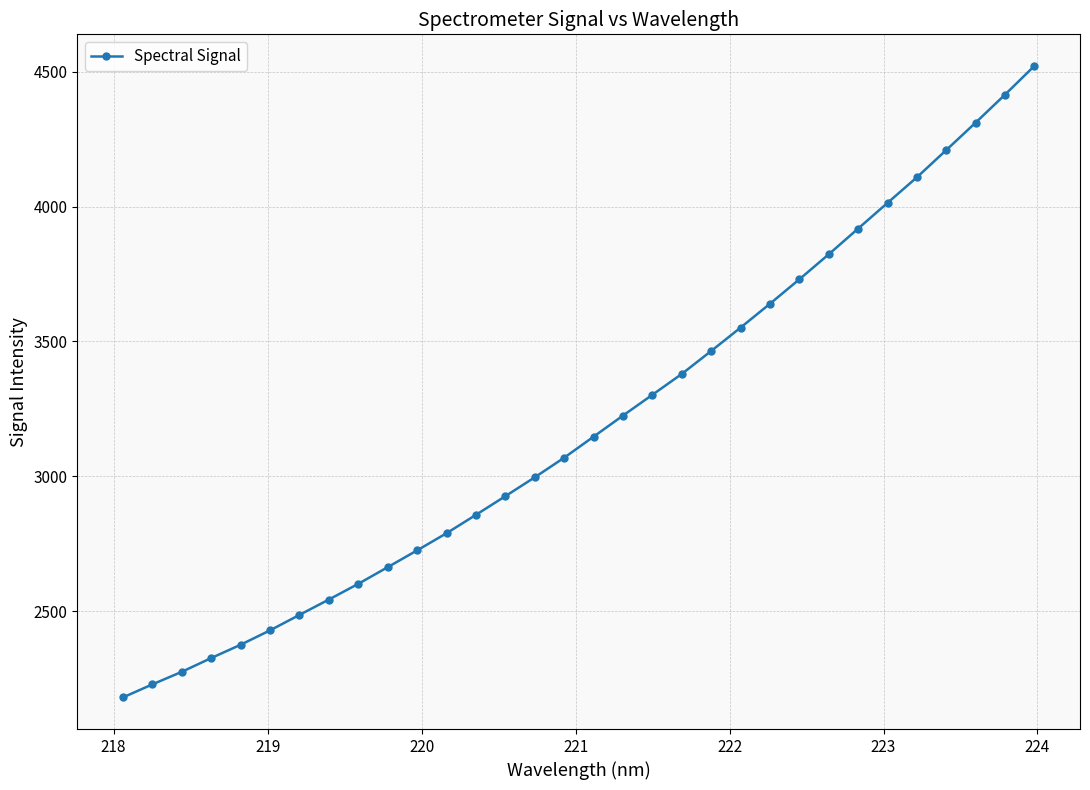

What is the value of the 20th point from the left?

3379.8